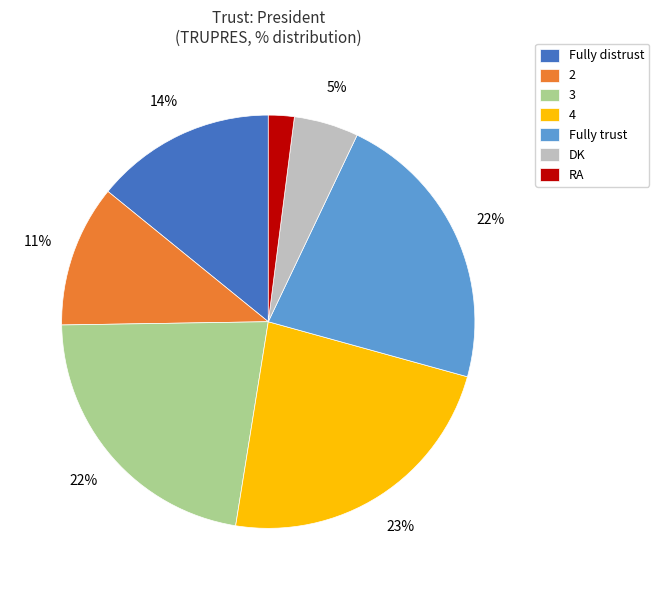

Is 4 the majority of the pie?

No